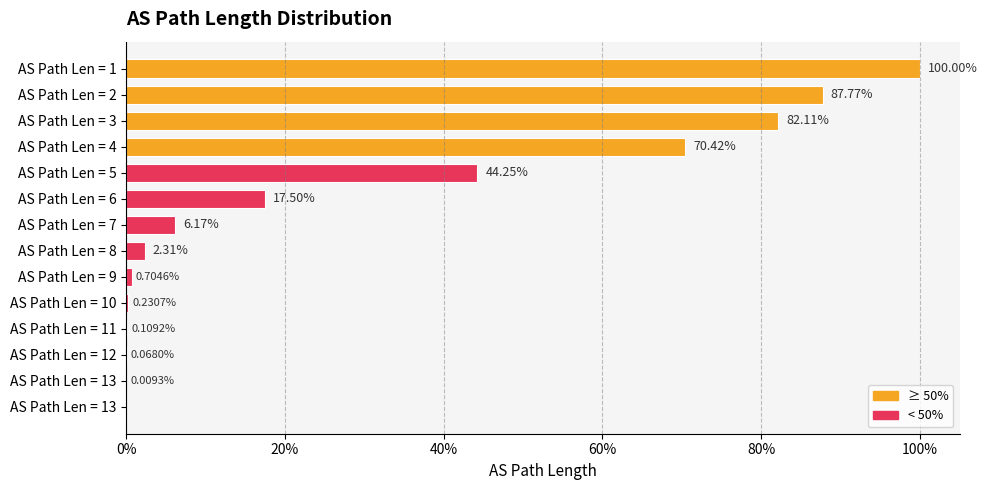

Are the bars horizontal?

Yes